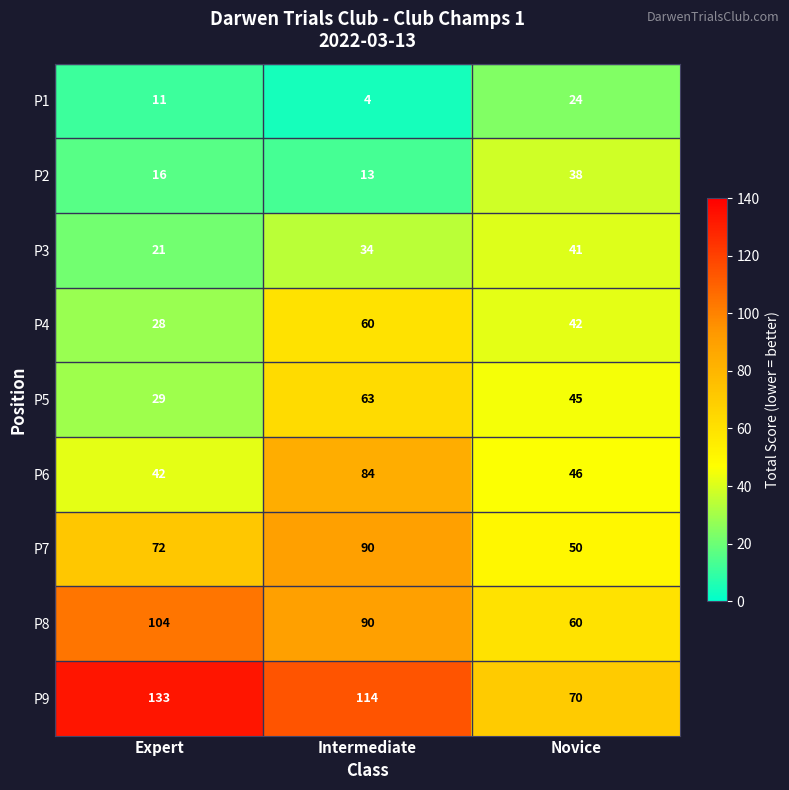

At which category is the sum across all series the highest?

Intermediate